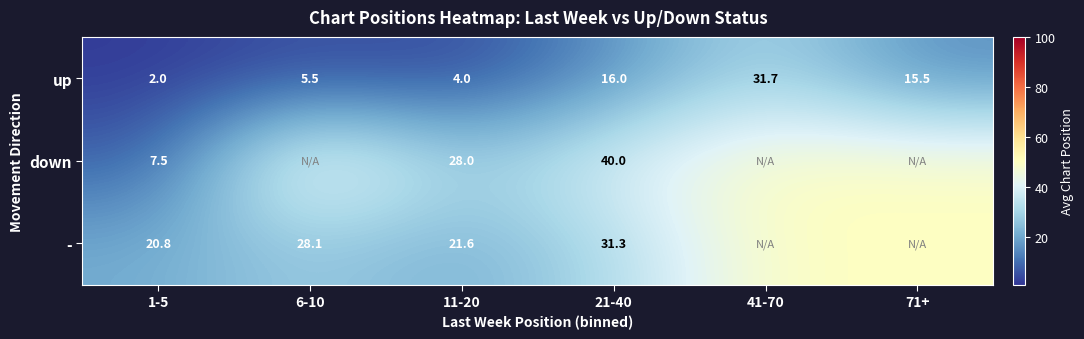

What is the difference between the maximum and minimum values in the up series?

29.7